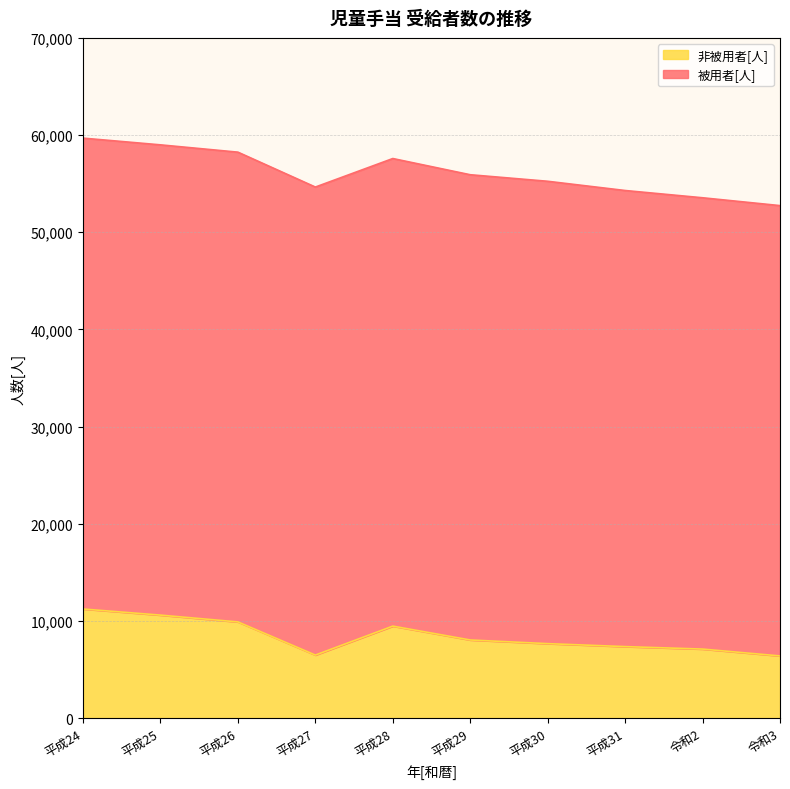

What is the total value across all series at 平成27?

54650